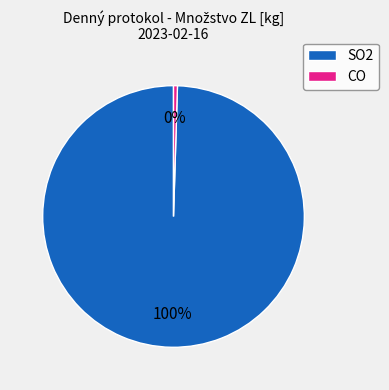

Count the number of slices in the pie.

2